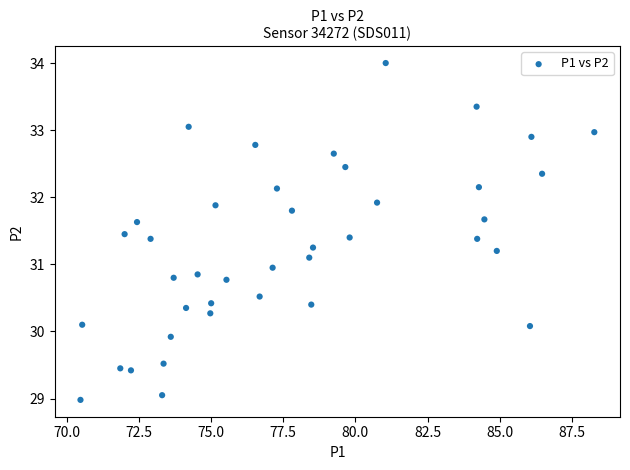

What is the range of Y values (max minus min)?

5.0